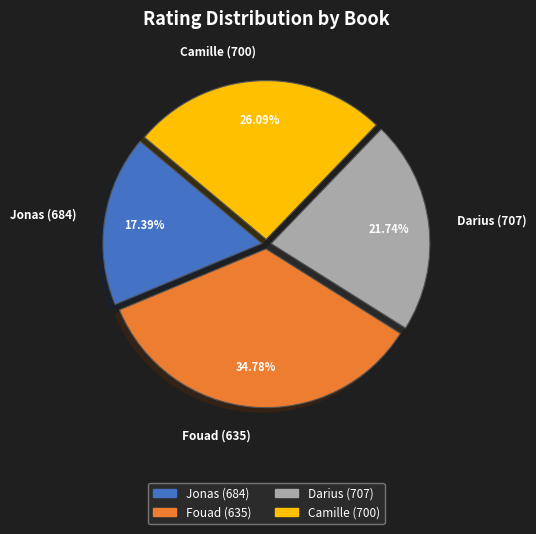

Which category has the biggest portion of the pie?

Fouad (635)